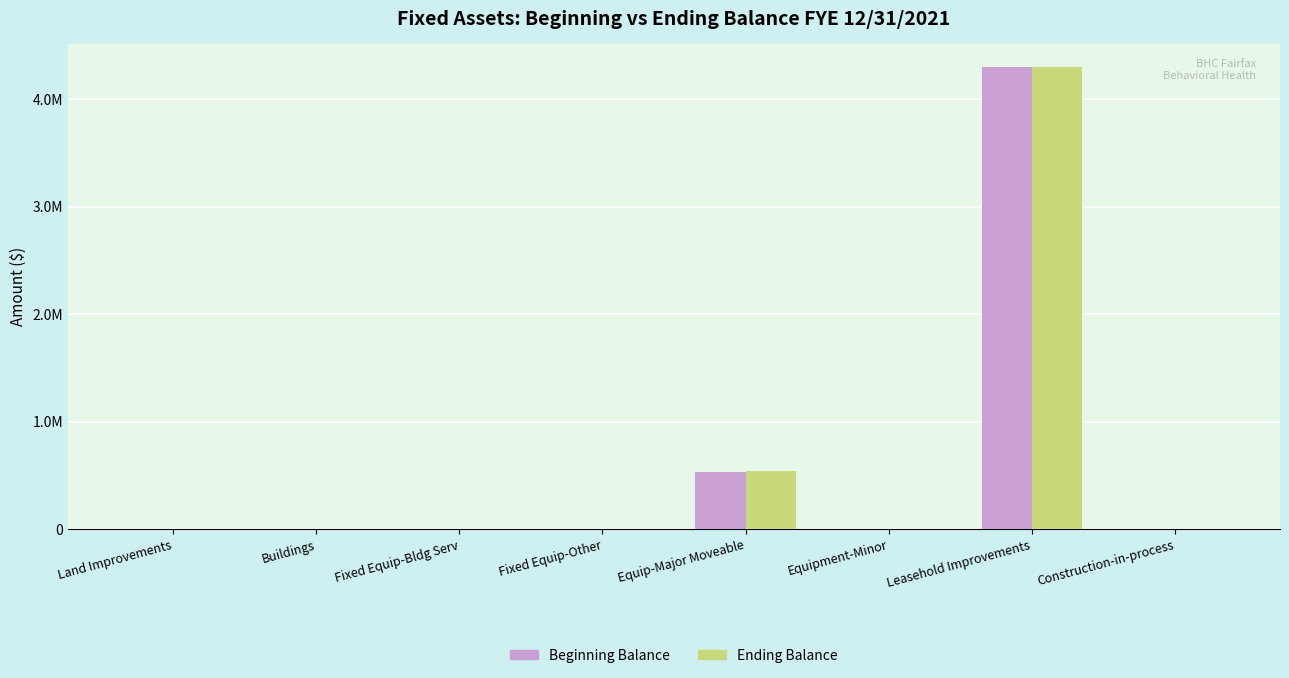

Does the chart contain stacked bars?

No